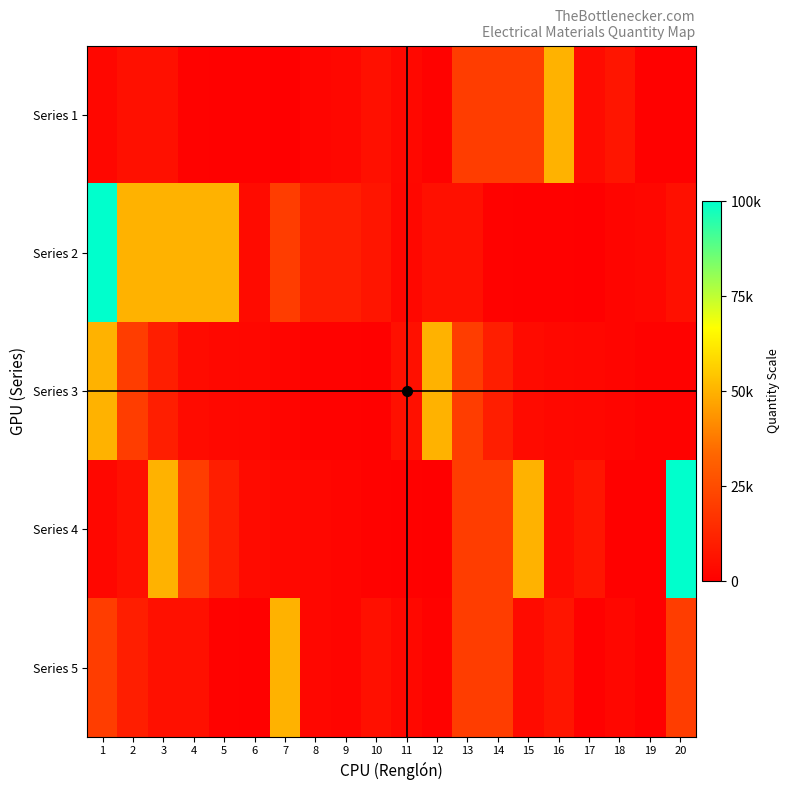

Which series has the largest total across all categories?

Series 2